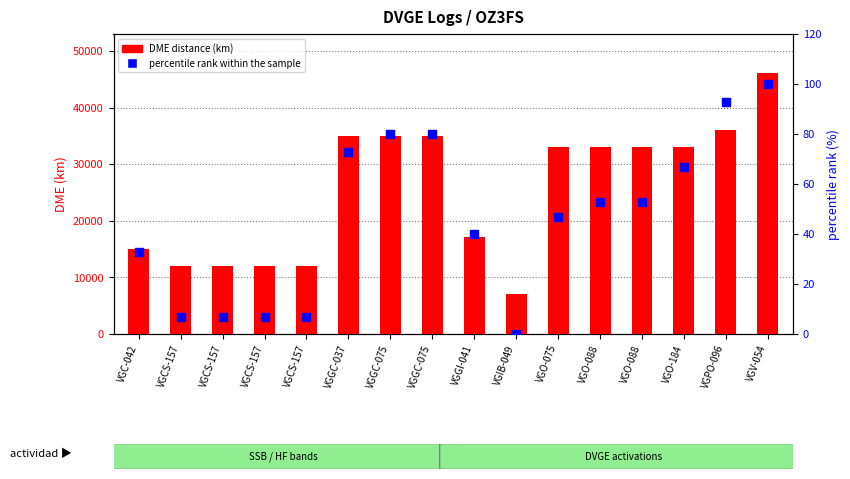

What is the total value across all series at VGIB-049?

7014